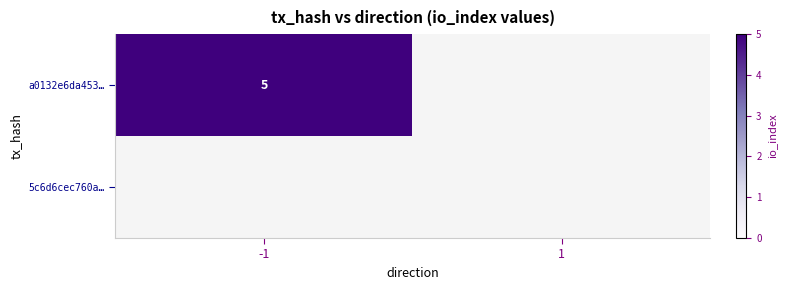

Which has a higher value, -1 or 1?

-1